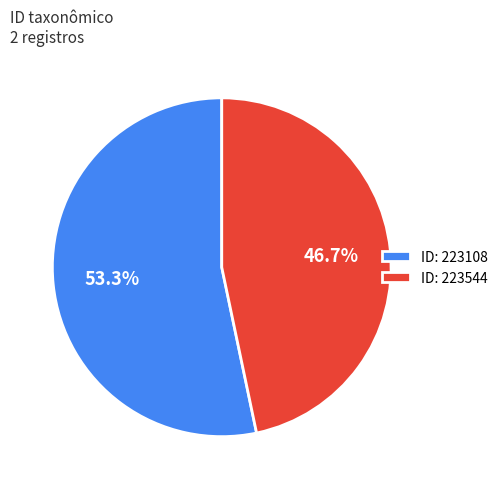

How many slices are in this pie chart?

2